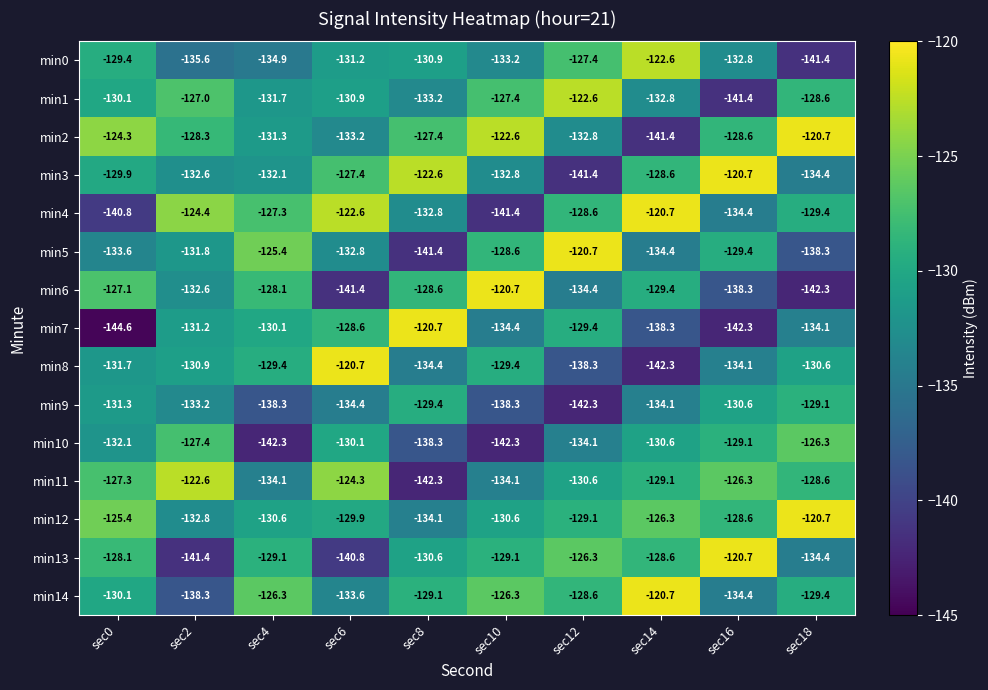

What is the difference between the highest and lowest values at sec2?

18.8